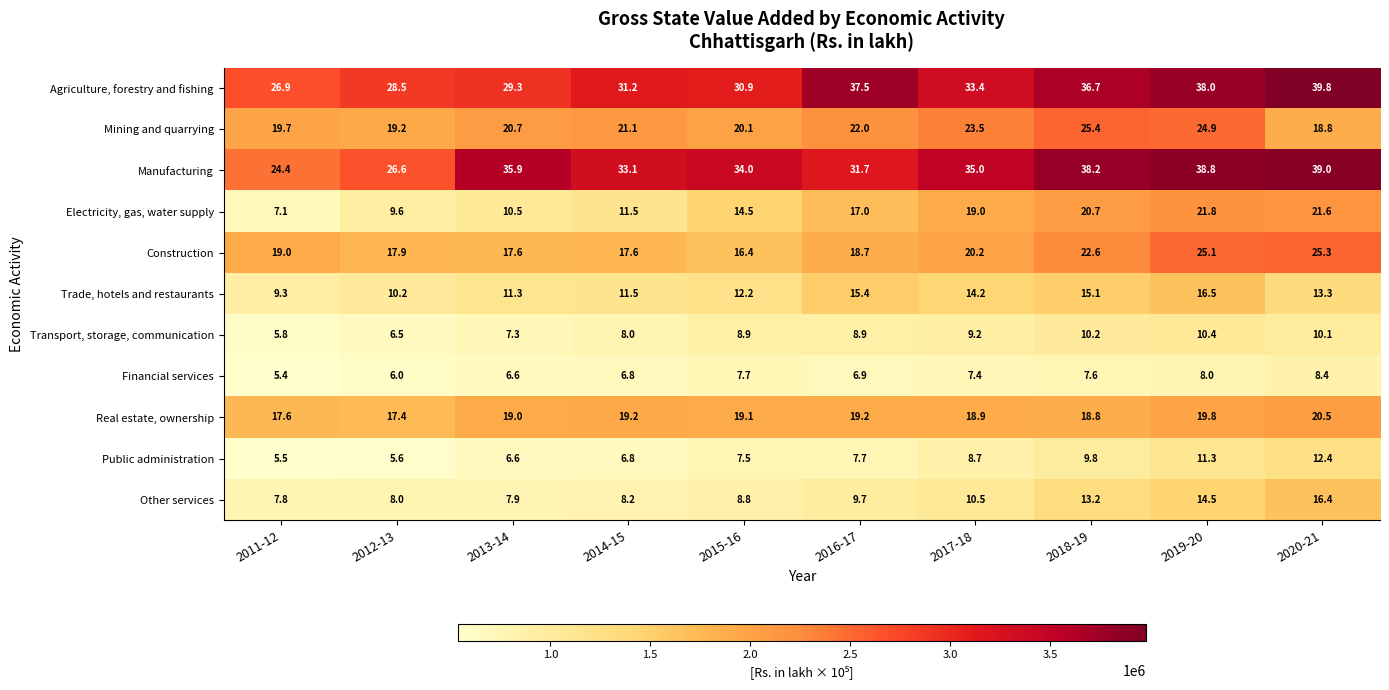

What is the sum of all Electricity, gas, water supply values?

153.3